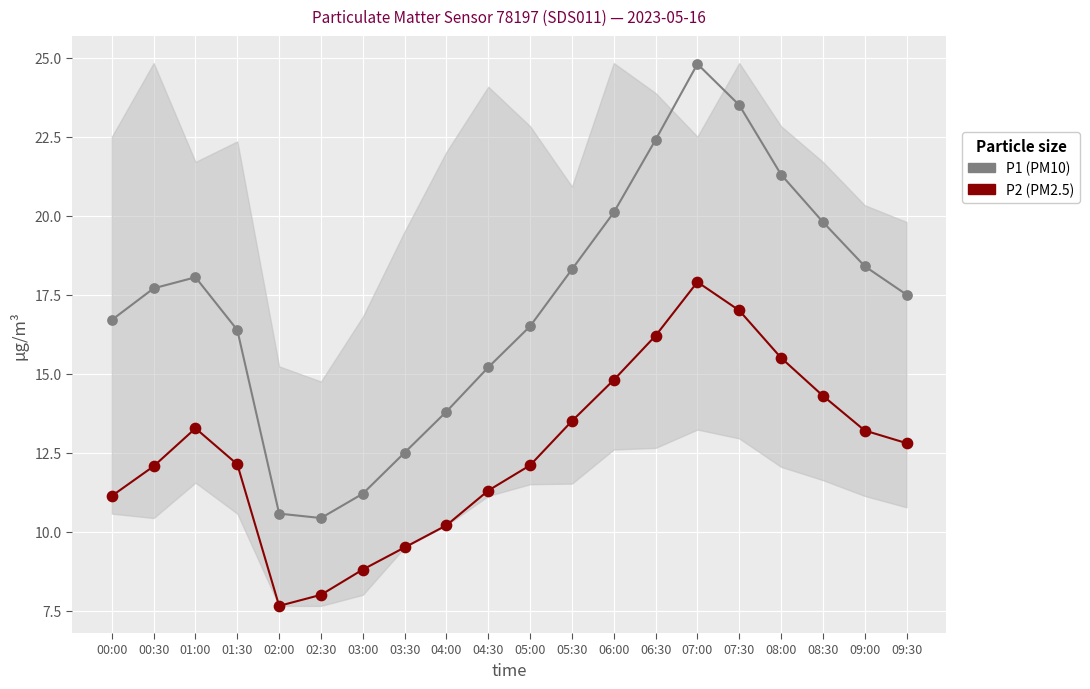

Which series reaches the maximum Y coordinate?

P1 (PM10)